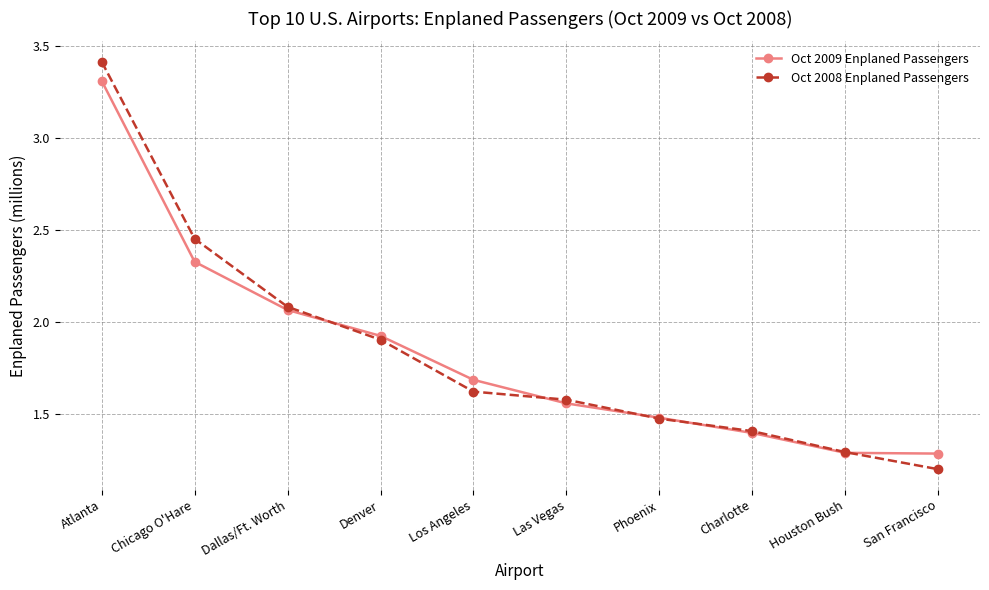

Is the value of Oct 2009 Enplaned Passengers at Houston Bush greater than the value of Oct 2008 Enplaned Passengers at San Francisco?

Yes